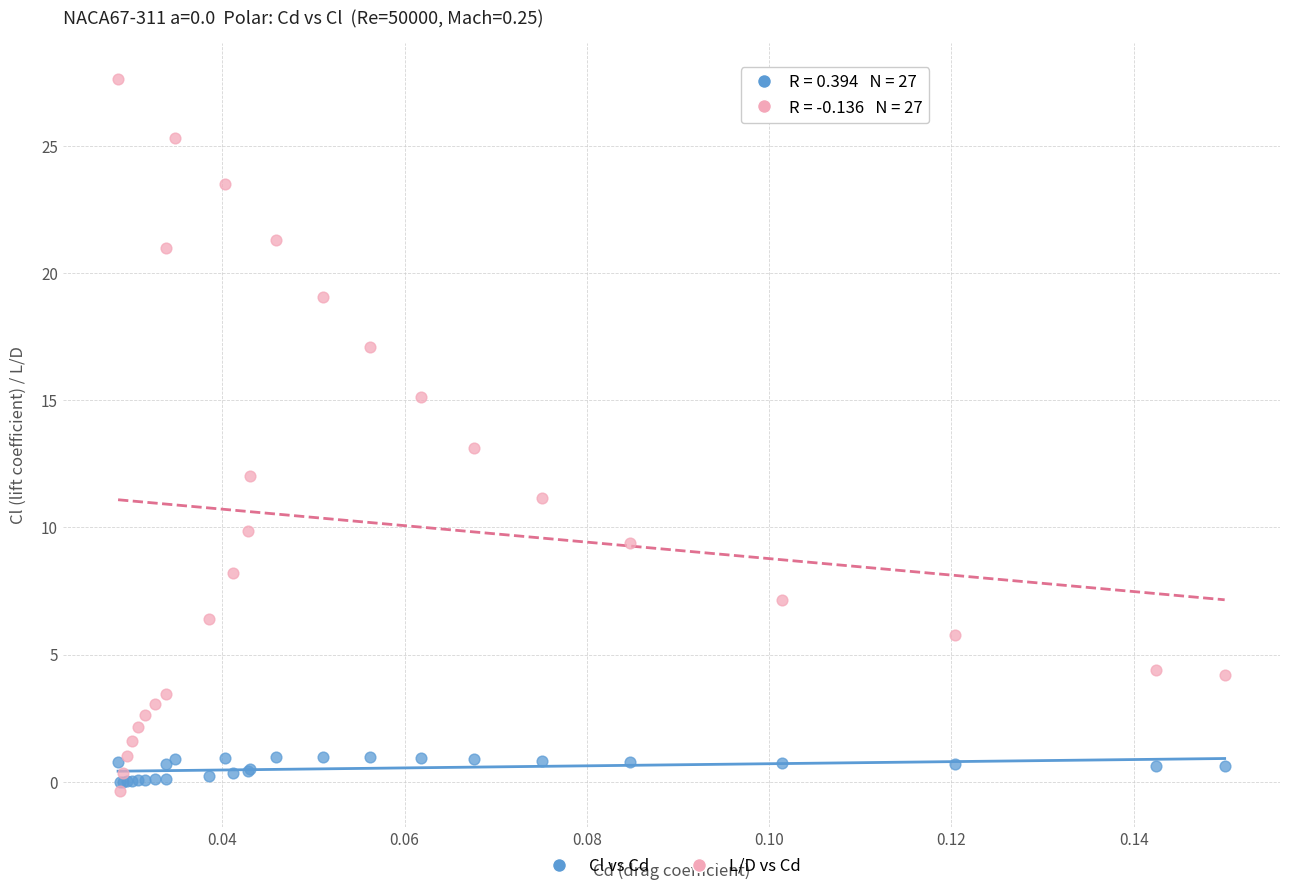

Which series reaches the maximum Y coordinate?

L/D vs Cd